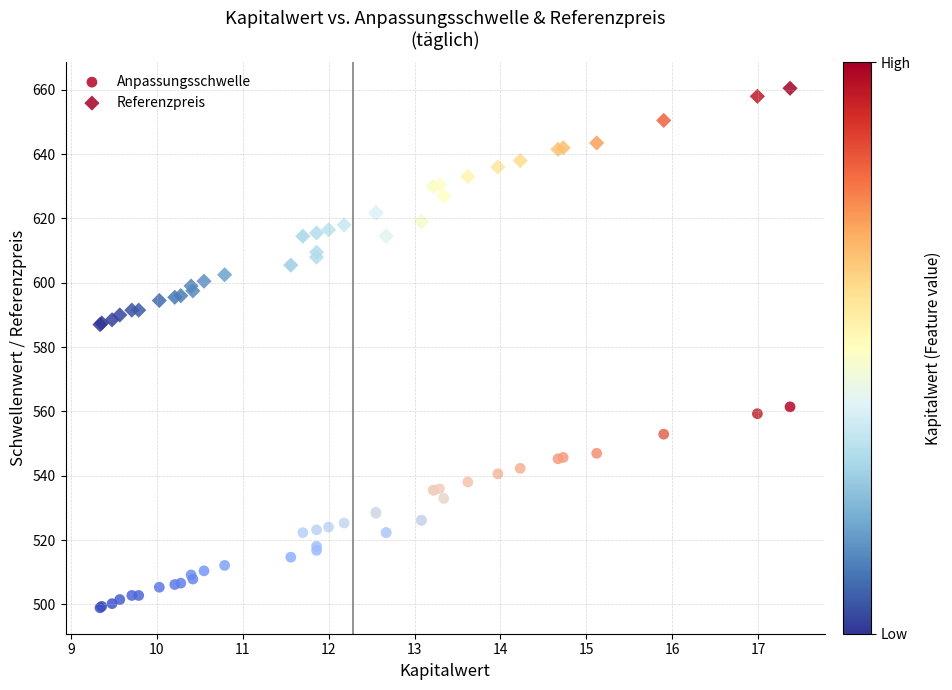

What is the X range (max minus min) for the scatter plot?

8.0